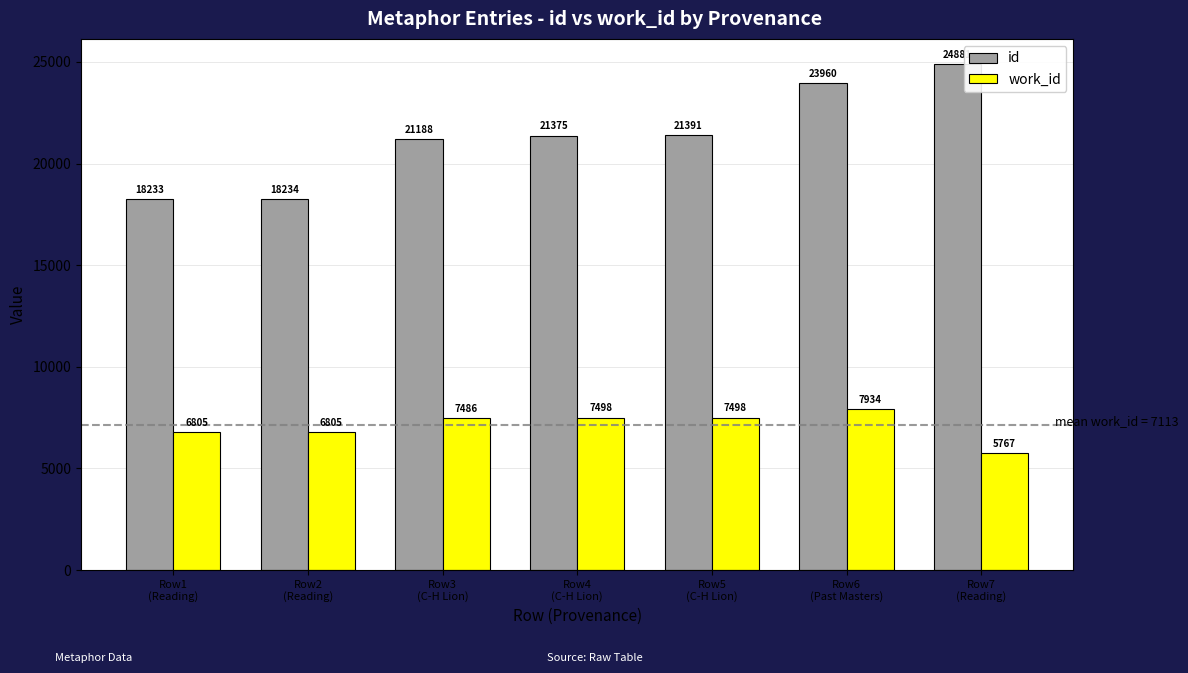

How many groups of bars are there?

7